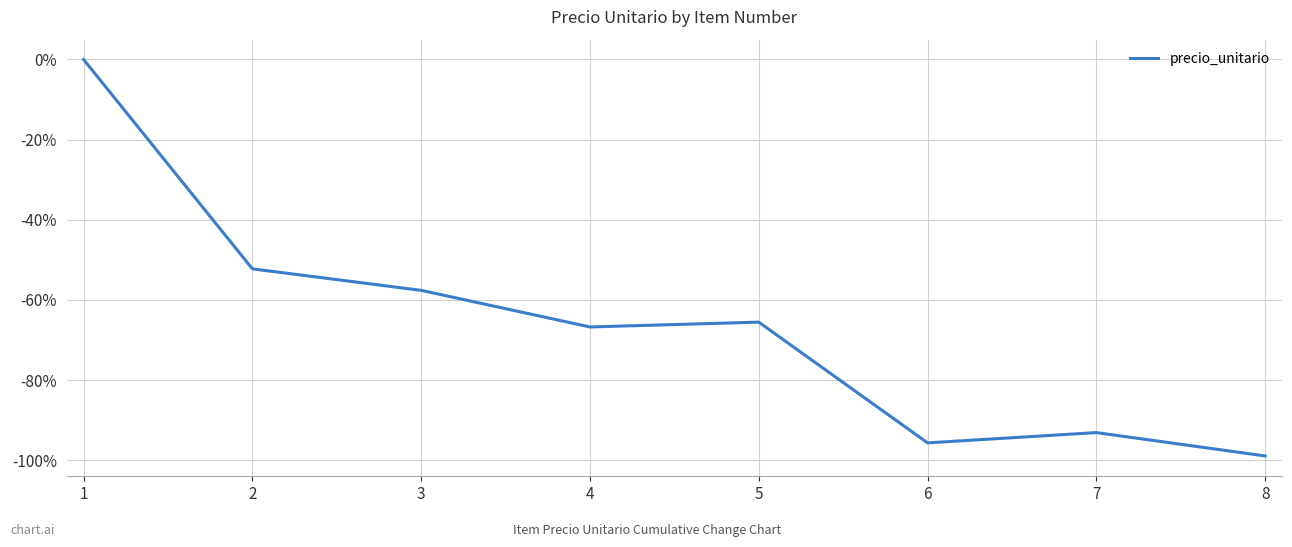

Does the chart have visible grid lines?

Yes